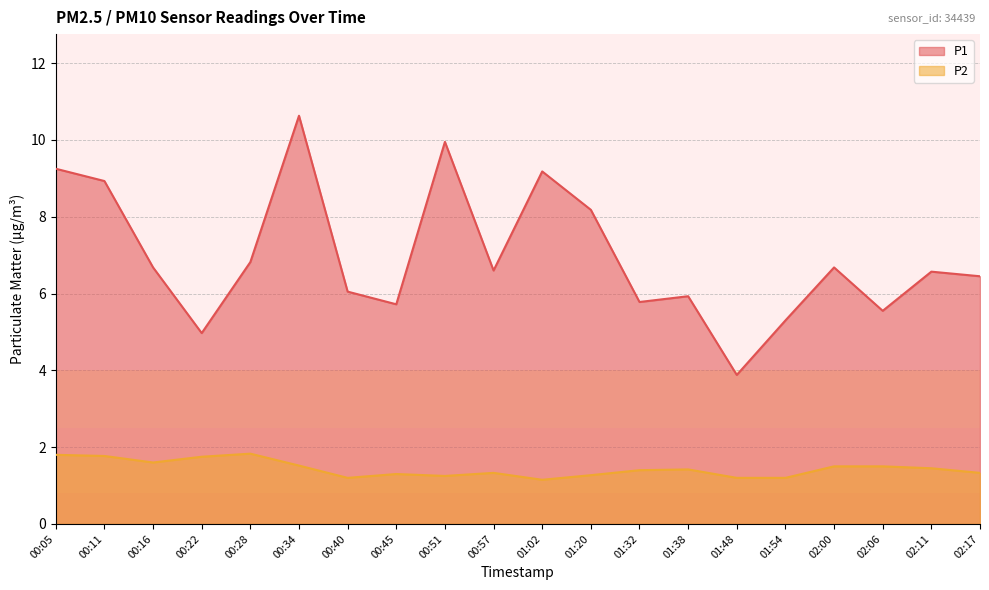

True or false: P1 has more than 0 interior local peaks.

True